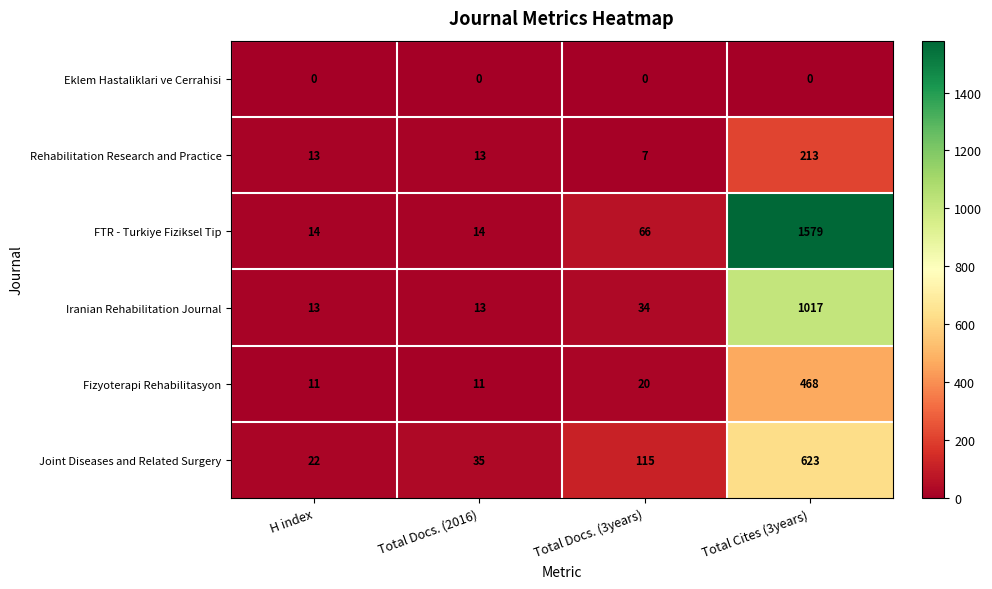

How many data points does each series have?

4